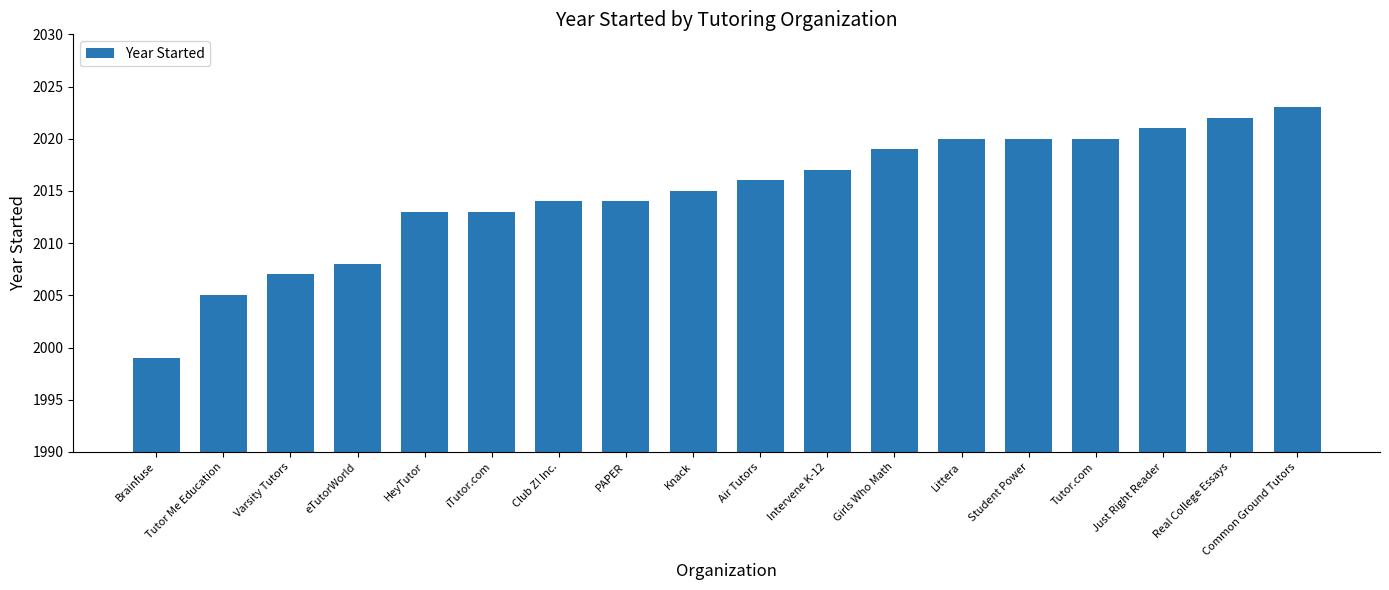

Which category has the lowest value across all series?

Brainfuse